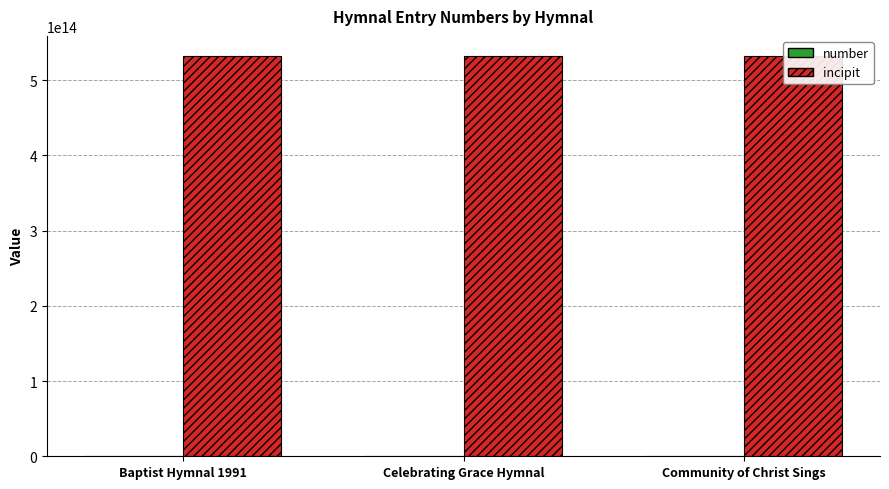

How many groups of bars are there?

3